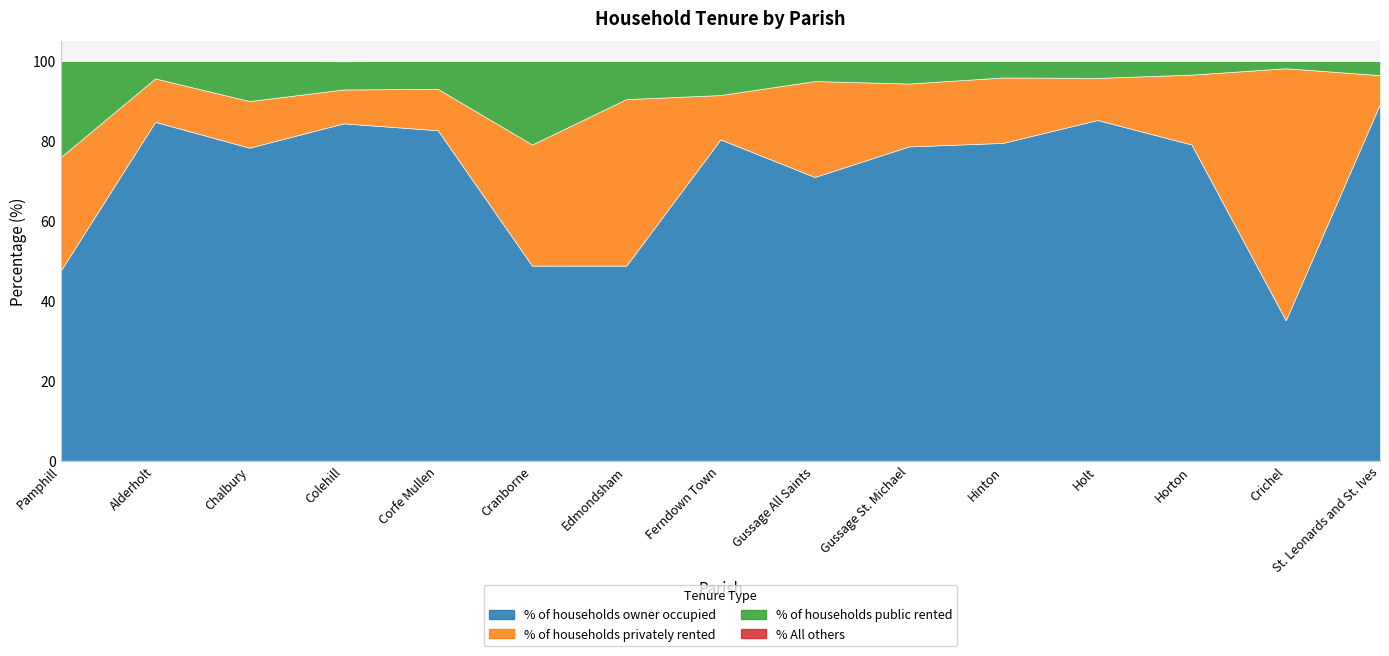

True or false: % of households owner occupied has a value of 89.3 at St. Leonards and St. Ives.

True